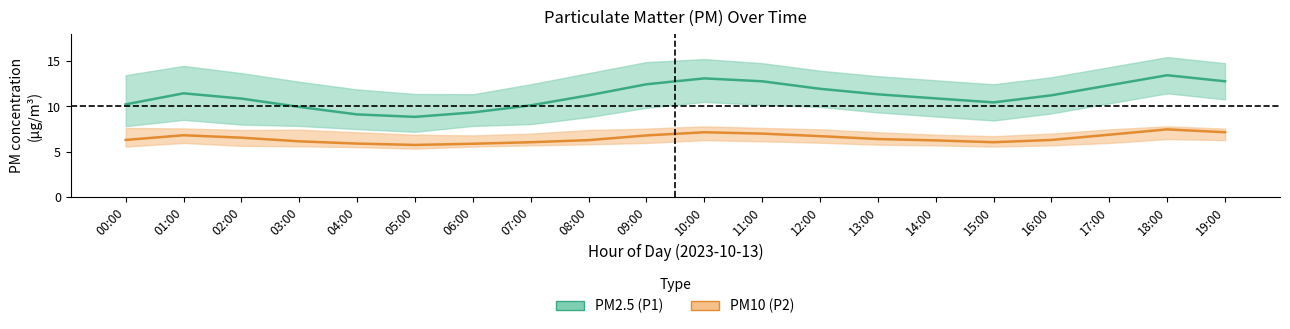

Where is the first local maximum for P1_lower?

01:00